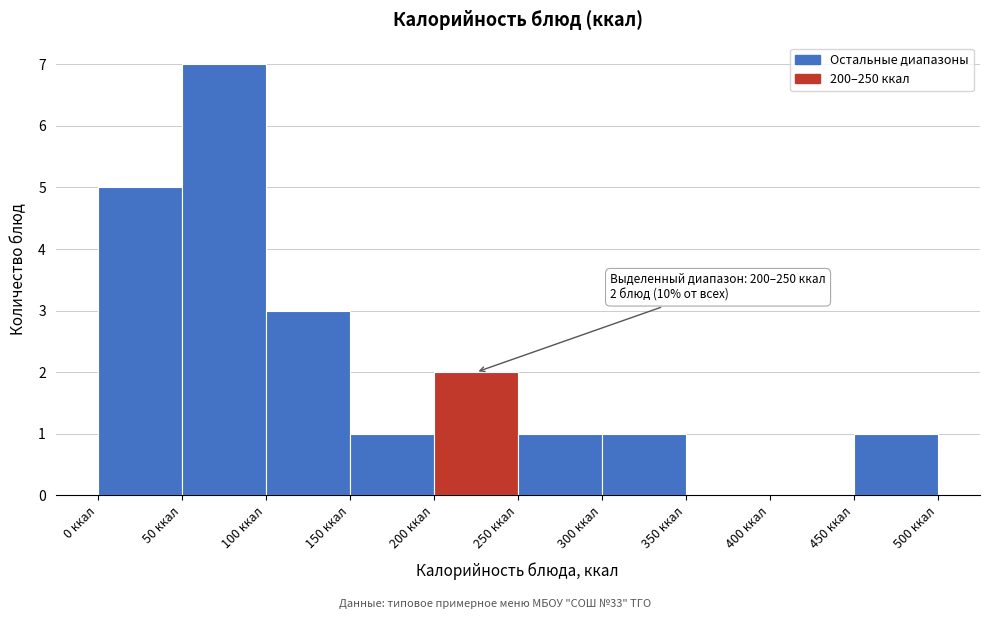

Over which range of the x-axis is the bar tallest?

50 to 100